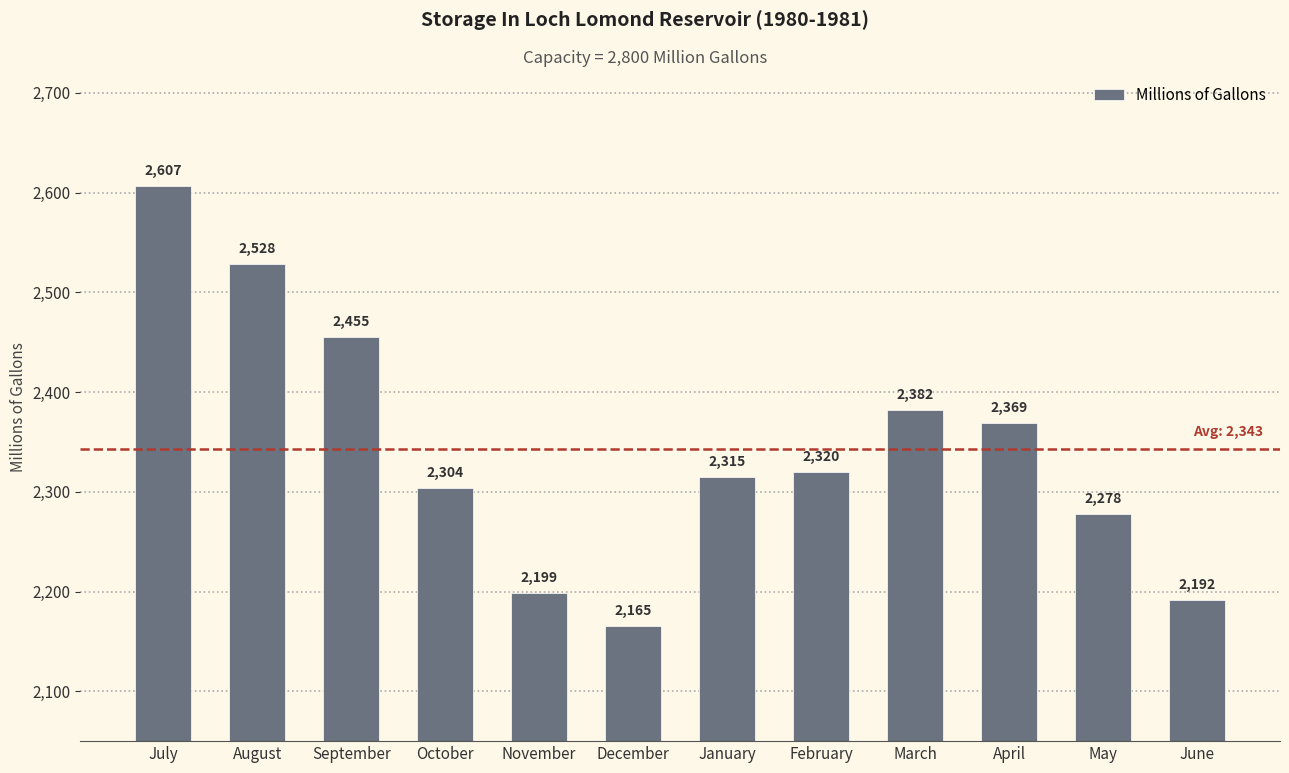

What is the sum of all values?

28114